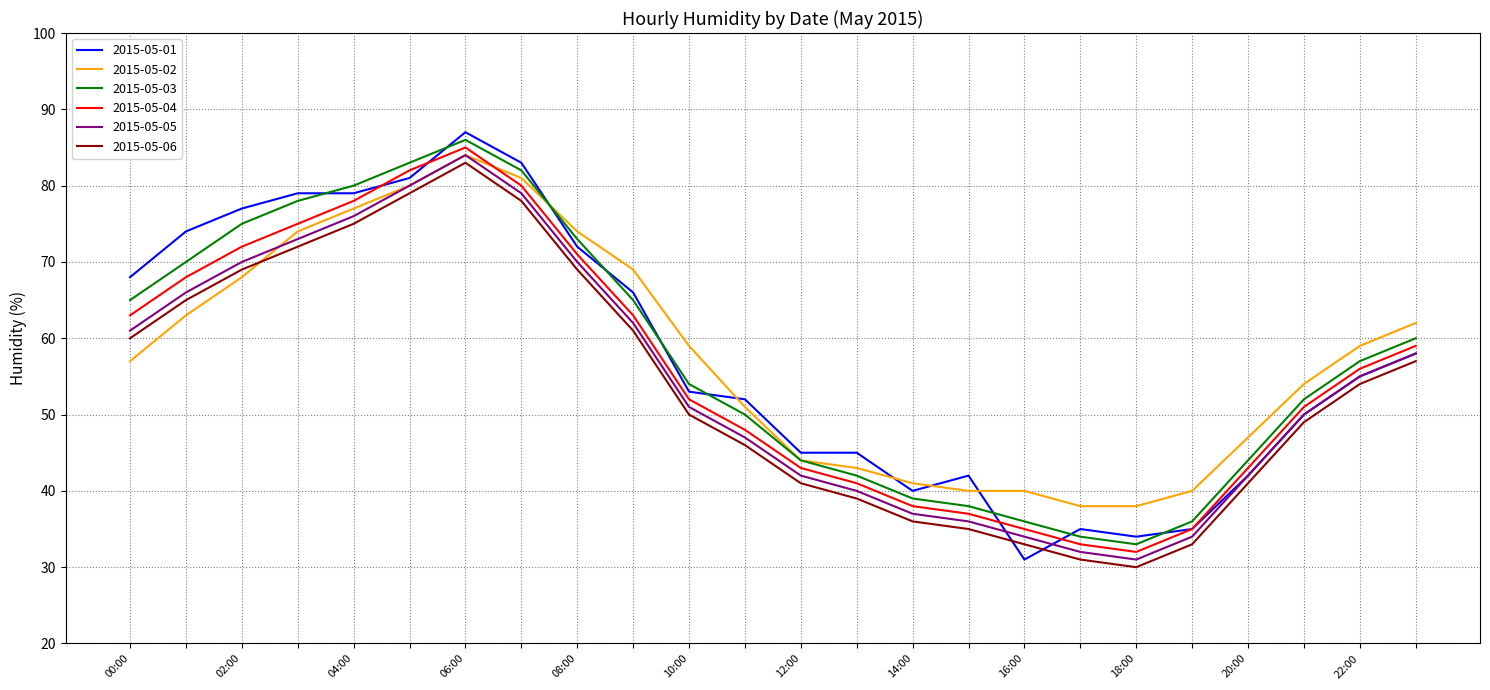

What is the maximum value shown in the chart?

87